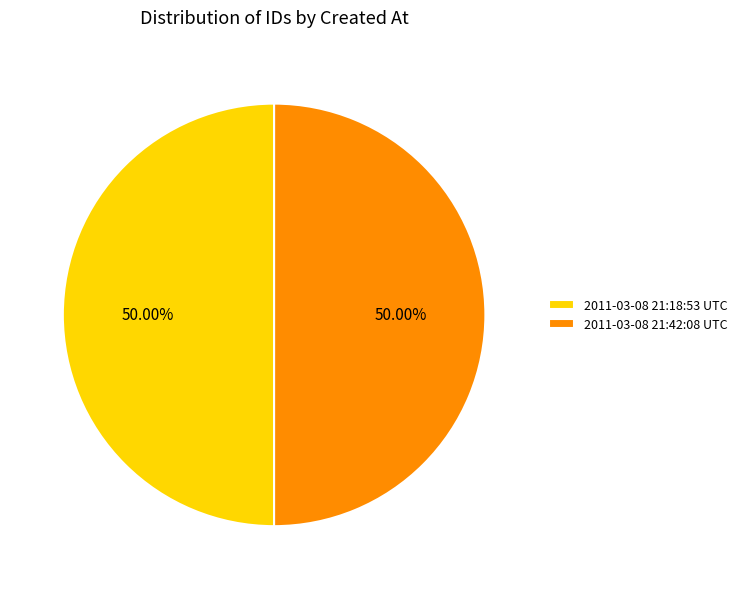

What is the ratio of the value at 2011-03-08 21:18:53 UTC to the value at 2011-03-08 21:42:08 UTC?

1.0